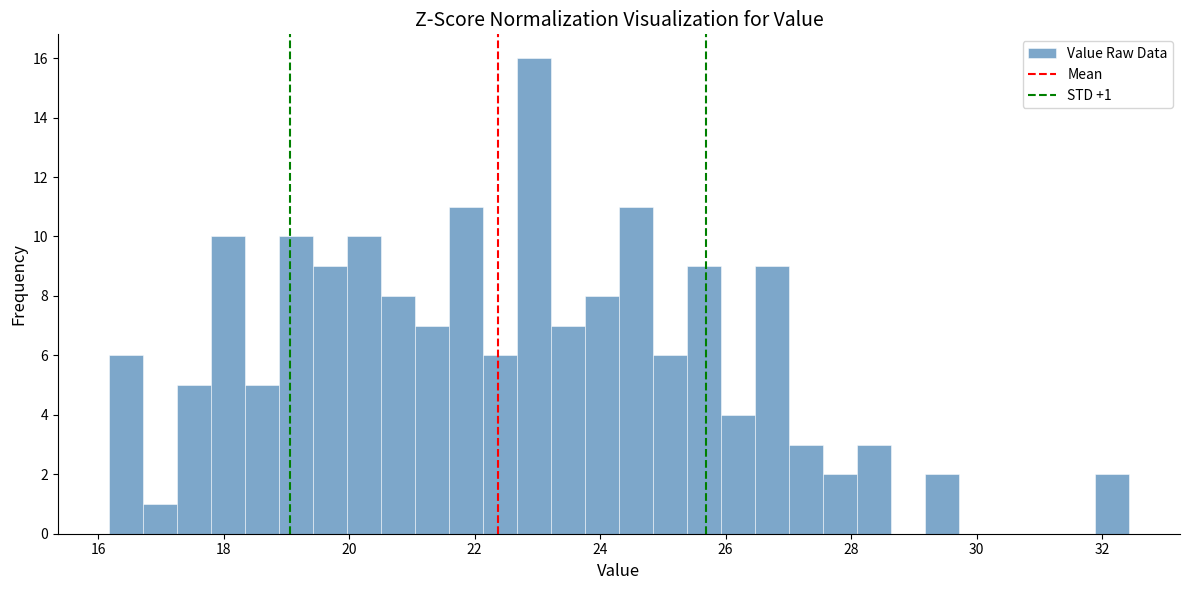

Read against the x-axis, roughly where is the centre of the tallest bar?

23.0